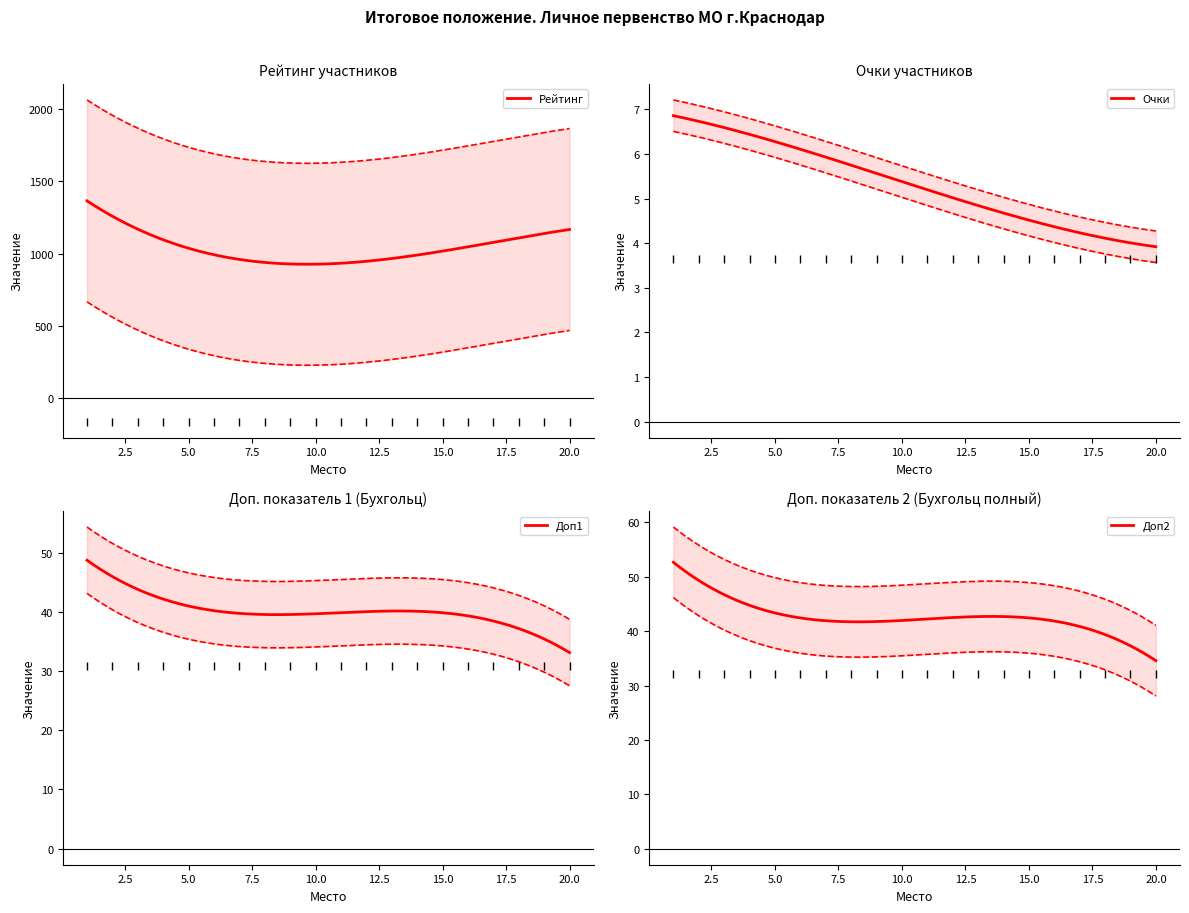

What is the minimum value for Рейтинг?

925.5